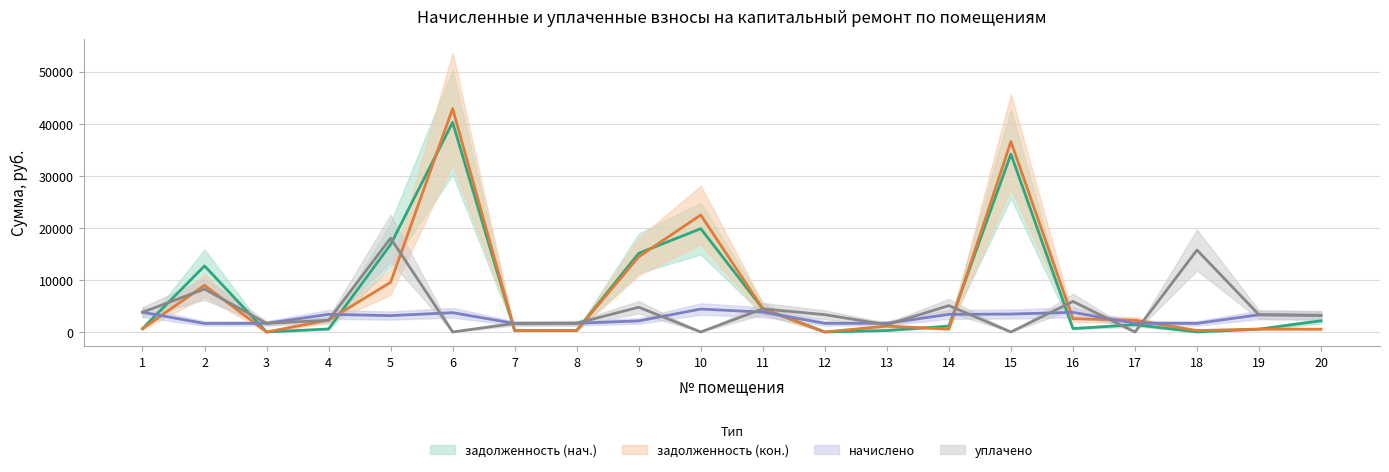

What is the lowest value of the начислено series?

1633.8